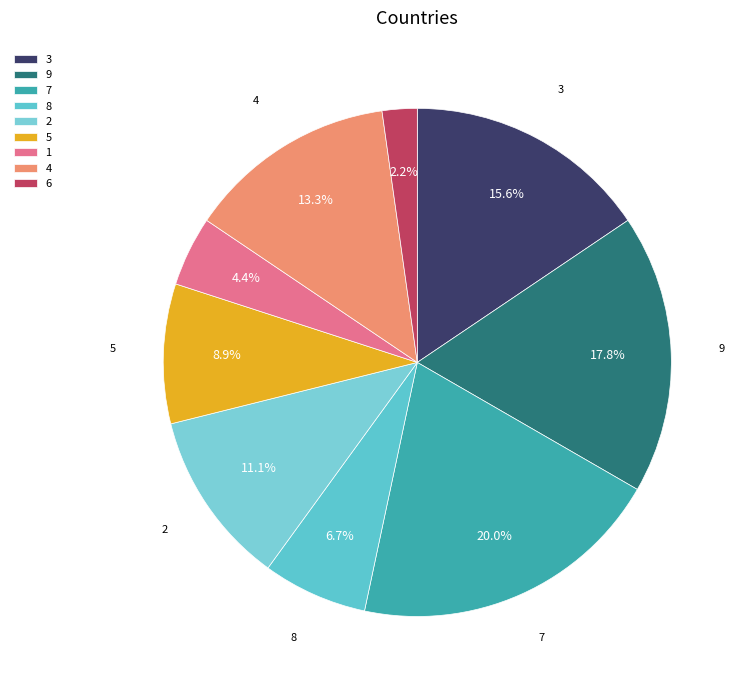

To the nearest percent, what portion does 6 represent?

2%